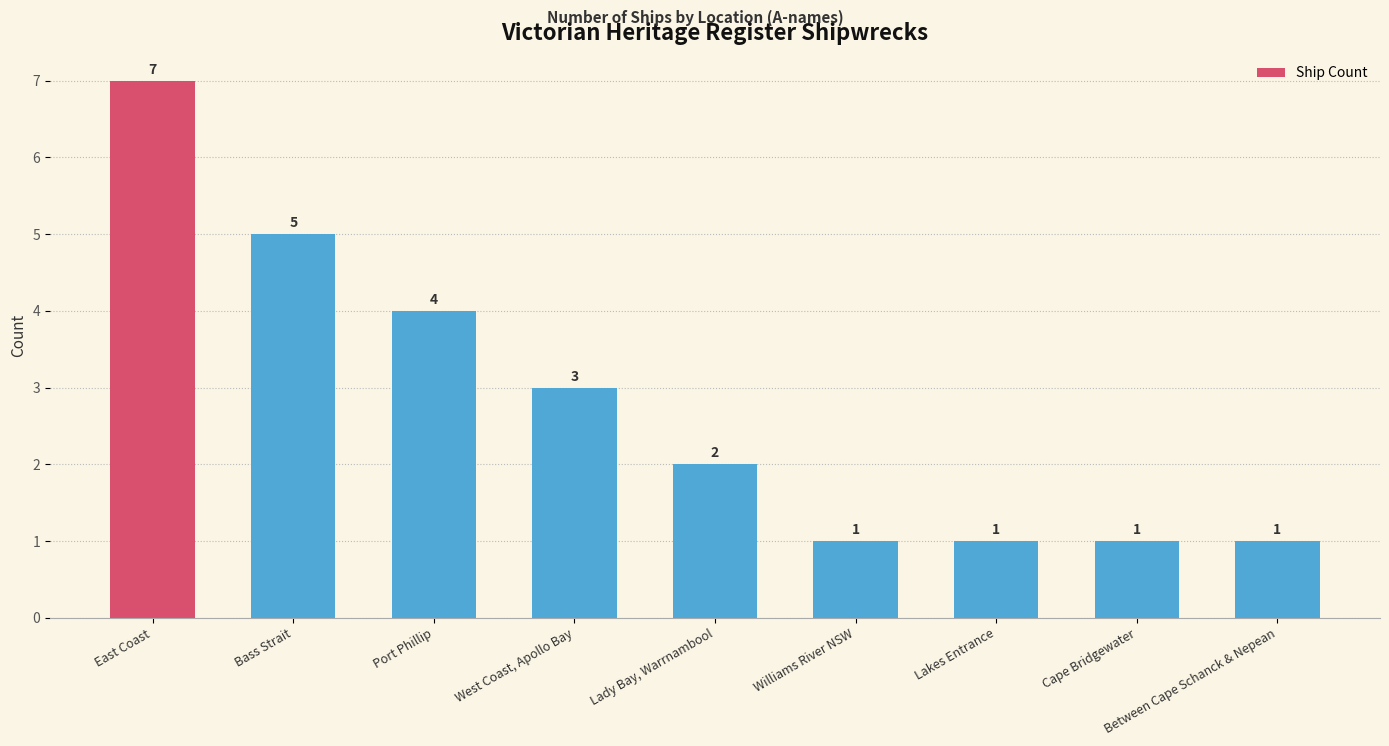

Which label corresponds to the largest value in the chart?

East Coast